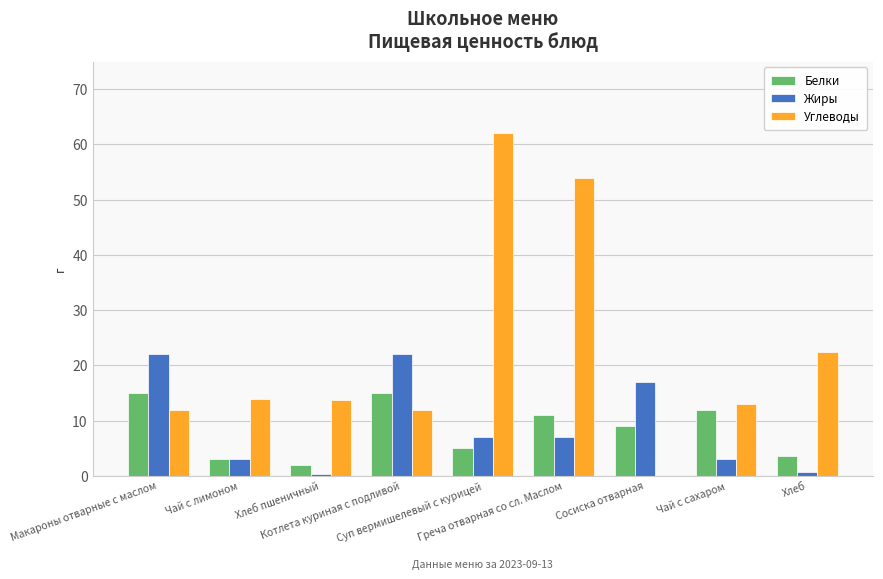

What is the greatest value displayed?

62.0